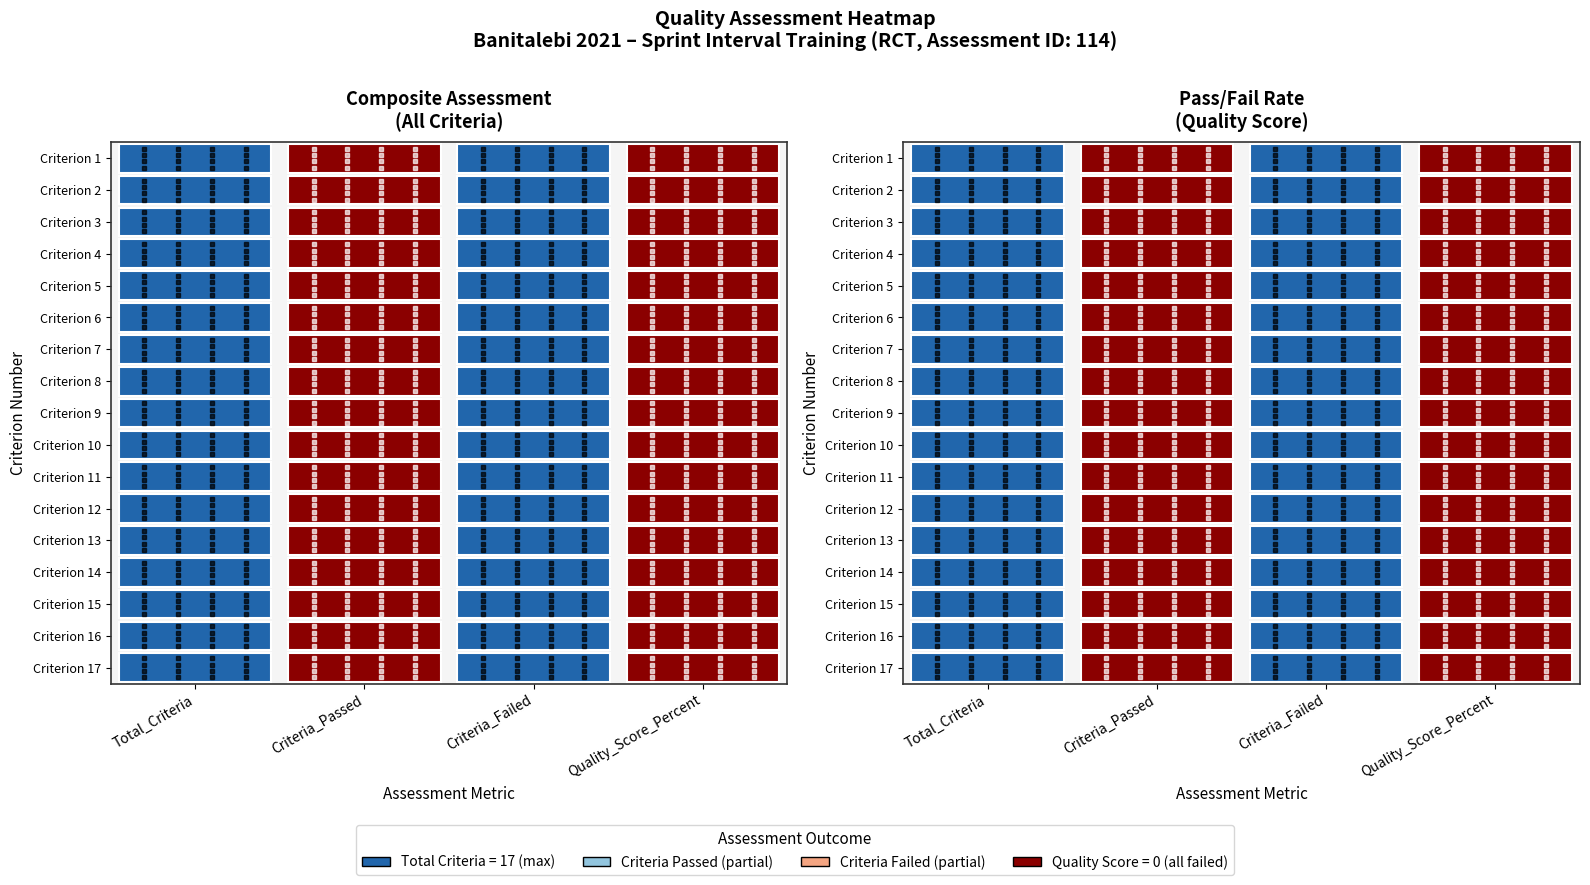

Reading left to right, list all the values displayed in this chart.

Total_Criteria: 0=17	1=17	2=17	3=17	4=17	5=17	6=17	7=17	8=17	9=17	10=17	11=17	12=17	13=17	14=17	15=17	16=17
Criteria_Passed: 0=0	1=0	2=0	3=0	4=0	5=0	6=0	7=0	8=0	9=0	10=0	11=0	12=0	13=0	14=0	15=0	16=0
Criteria_Failed: 0=17	1=17	2=17	3=17	4=17	5=17	6=17	7=17	8=17	9=17	10=17	11=17	12=17	13=17	14=17	15=17	16=17
Quality_Score_Percent: 0=0	1=0	2=0	3=0	4=0	5=0	6=0	7=0	8=0	9=0	10=0	11=0	12=0	13=0	14=0	15=0	16=0